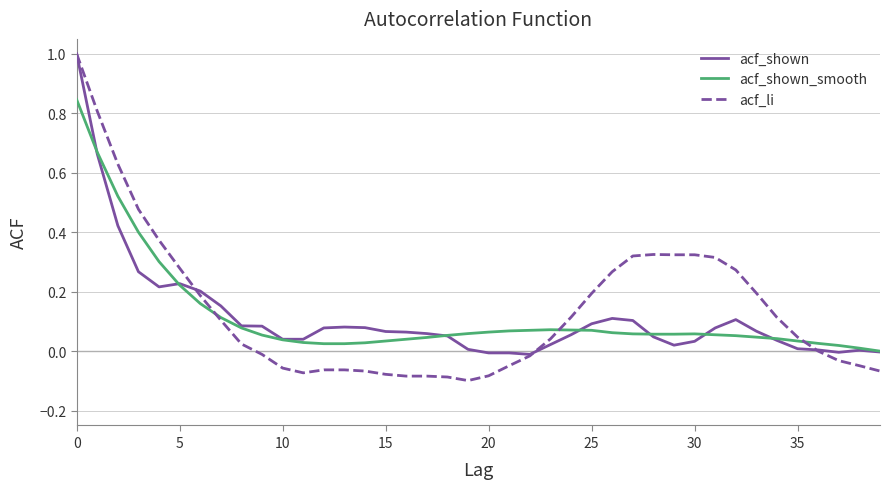

Which series has the largest range (max minus min)?

acf_li